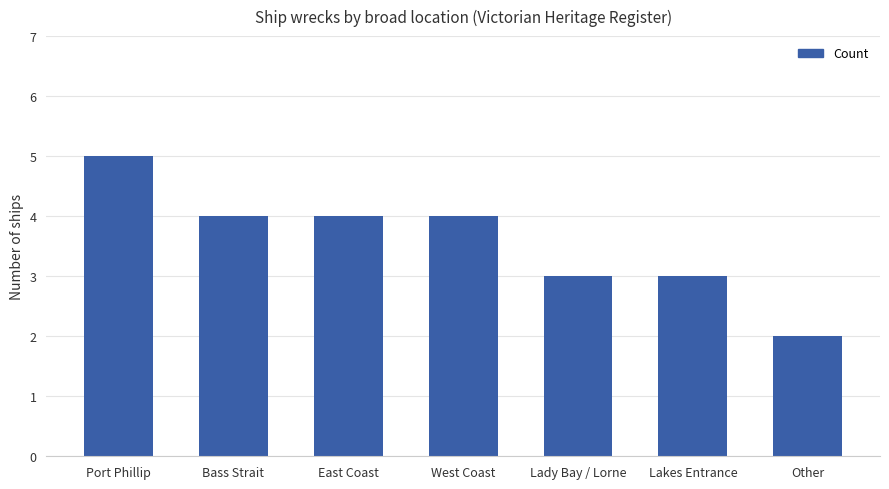

How many values are below 4?

3